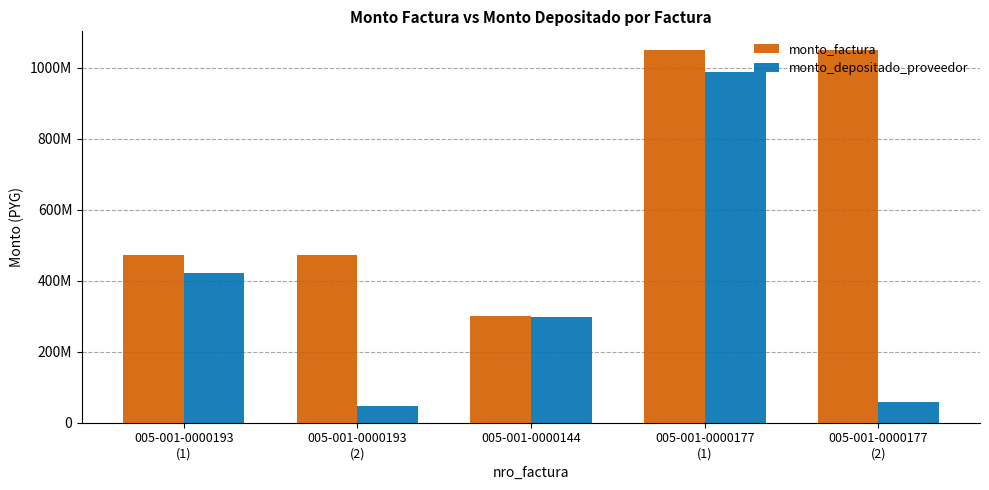

What are all the series names shown in the legend?

monto_factura, monto_depositado_proveedor